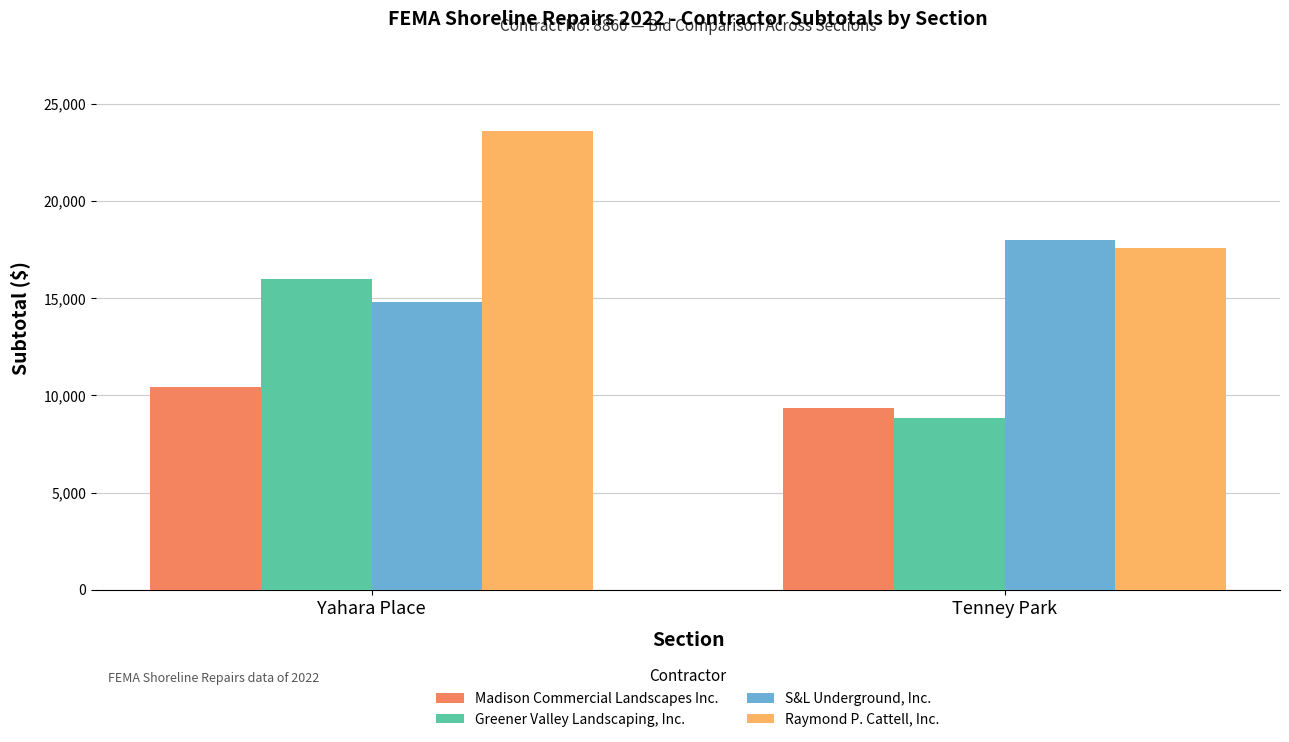

What is the average value of the Madison Commercial Landscapes Inc. series?

9903.0